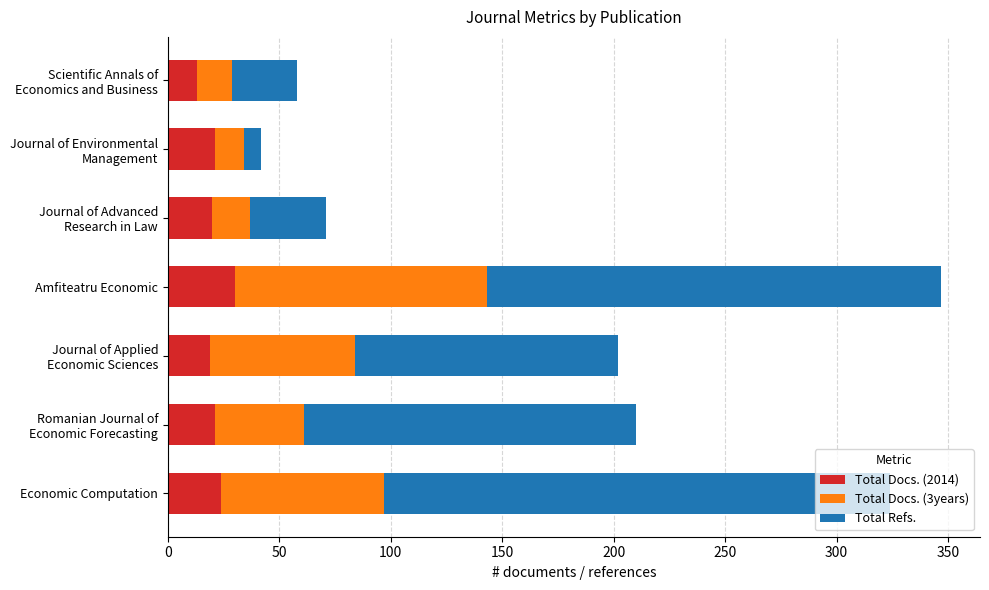

What is the maximum value for Total Docs. (2014)?

30